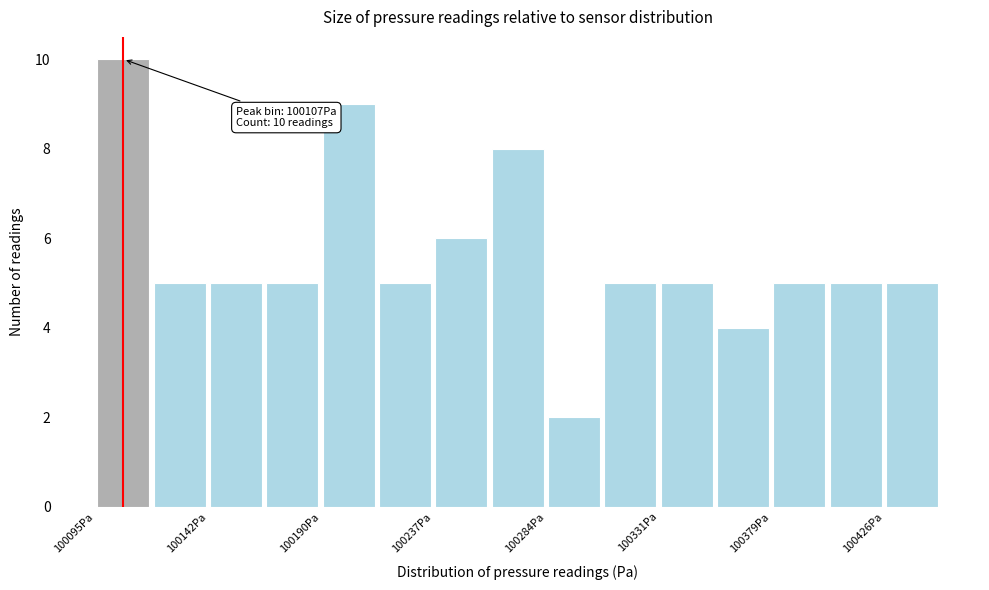

Over which range of the x-axis is the bar tallest?

100095 to 100120